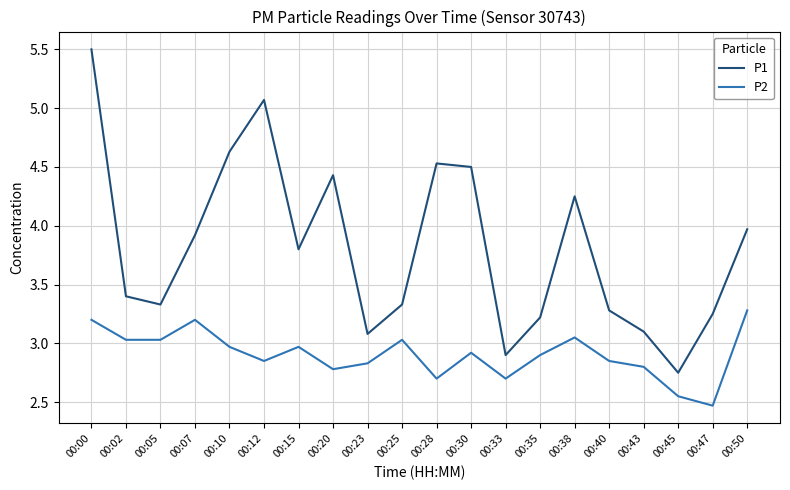

How many interior local peaks does the P1 series have?

4